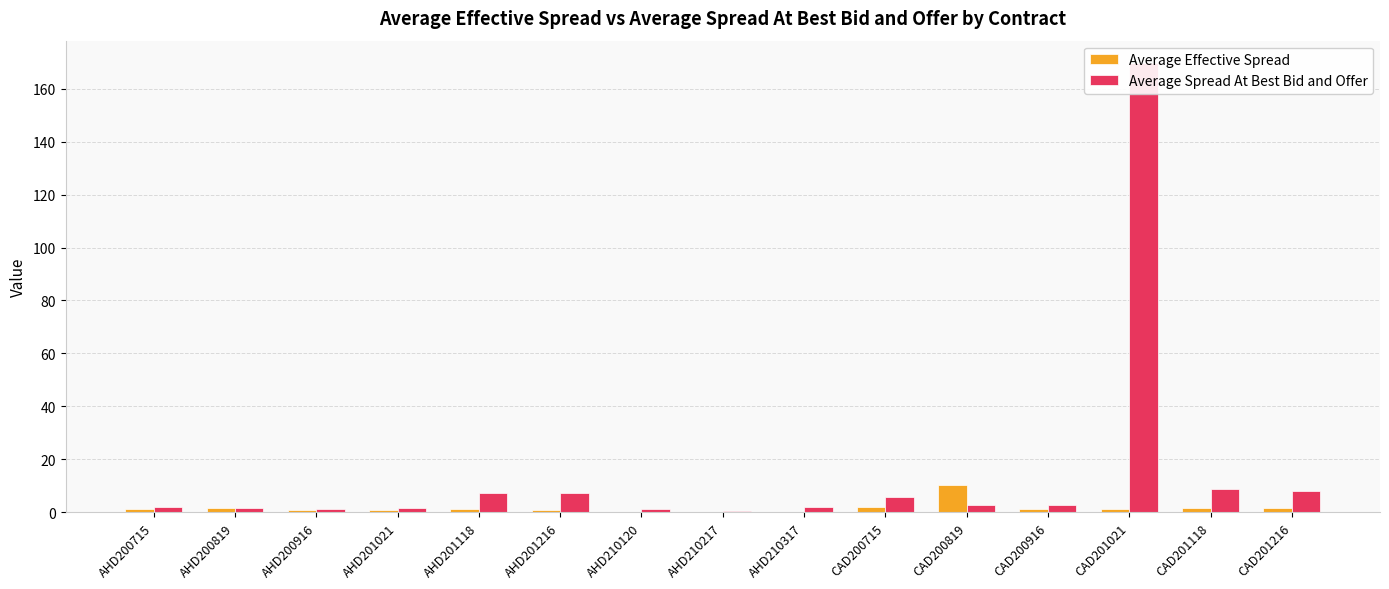

What is the difference between the maximum and minimum values in the Average Effective Spread series?

10.4